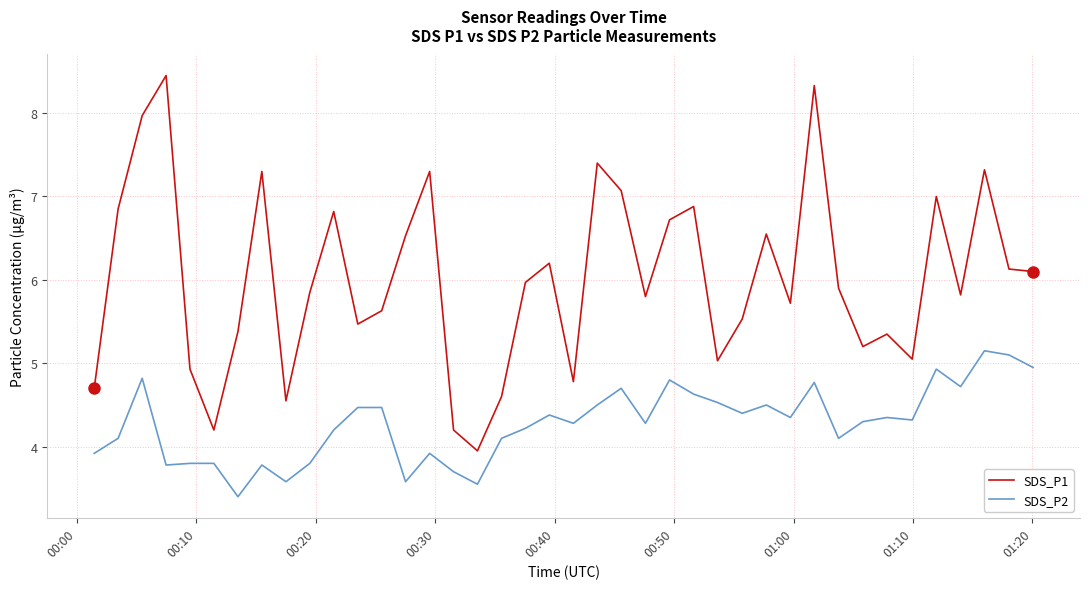

List the series in order of their peak value, lowest first.

SDS_P2, SDS_P1